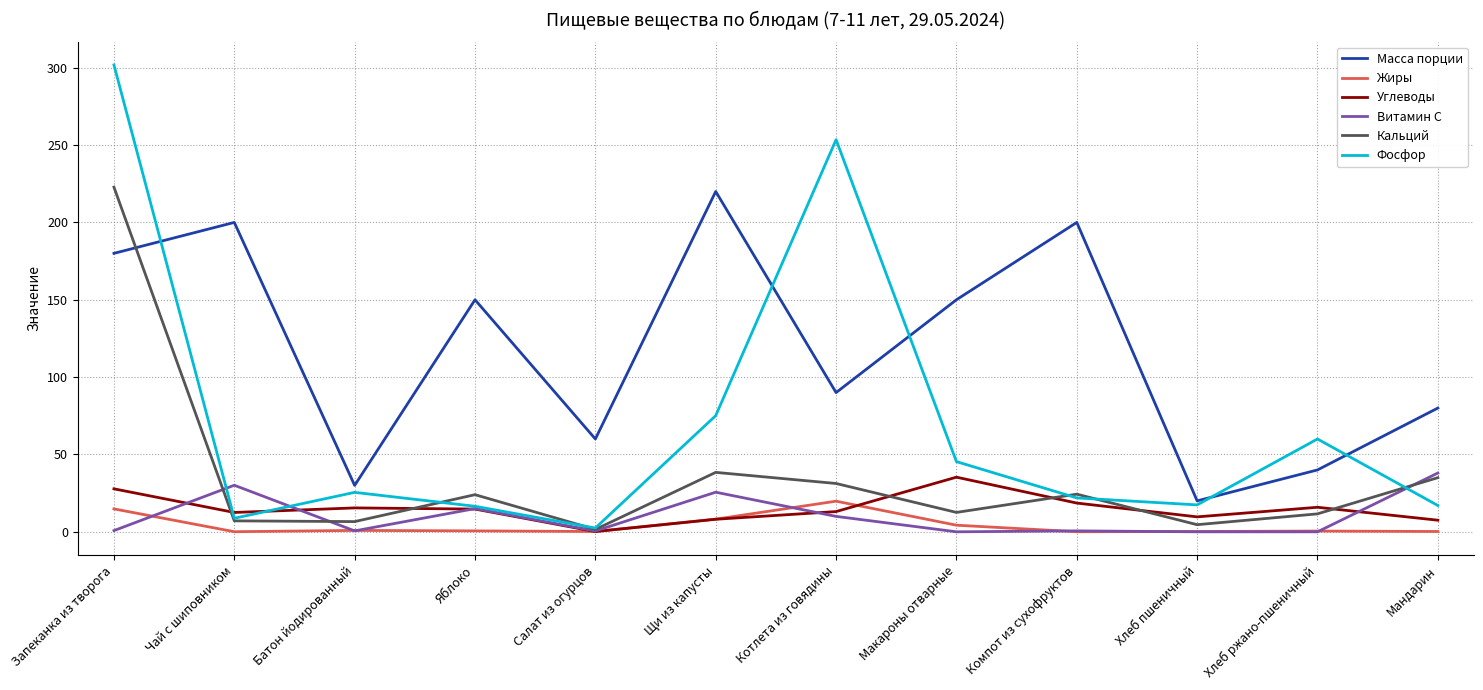

True or false: Витамин С has a value of 0.5 at Салат из огурцов.

True